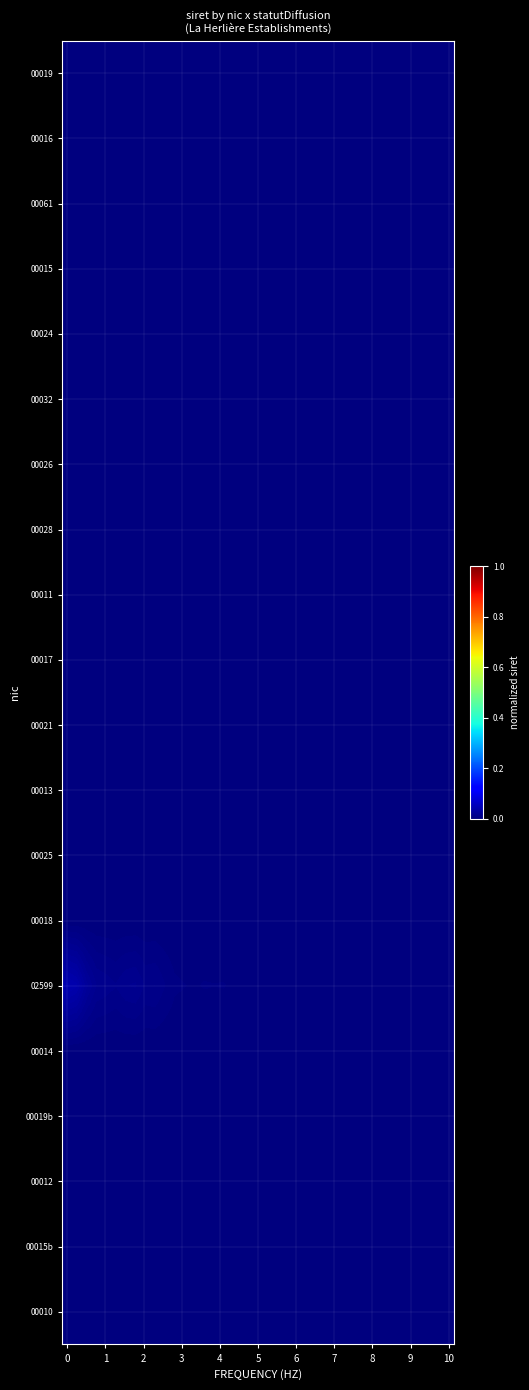

Count the number of data series in this chart.

20